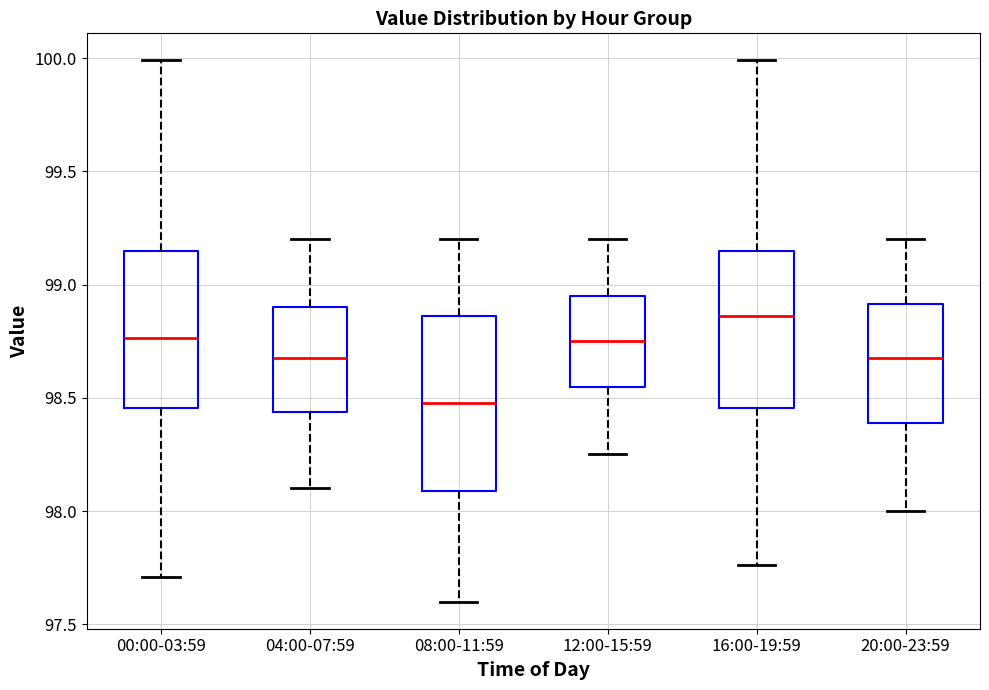

Which box is the tallest, from its lower edge to its upper edge?

08:00-11:59